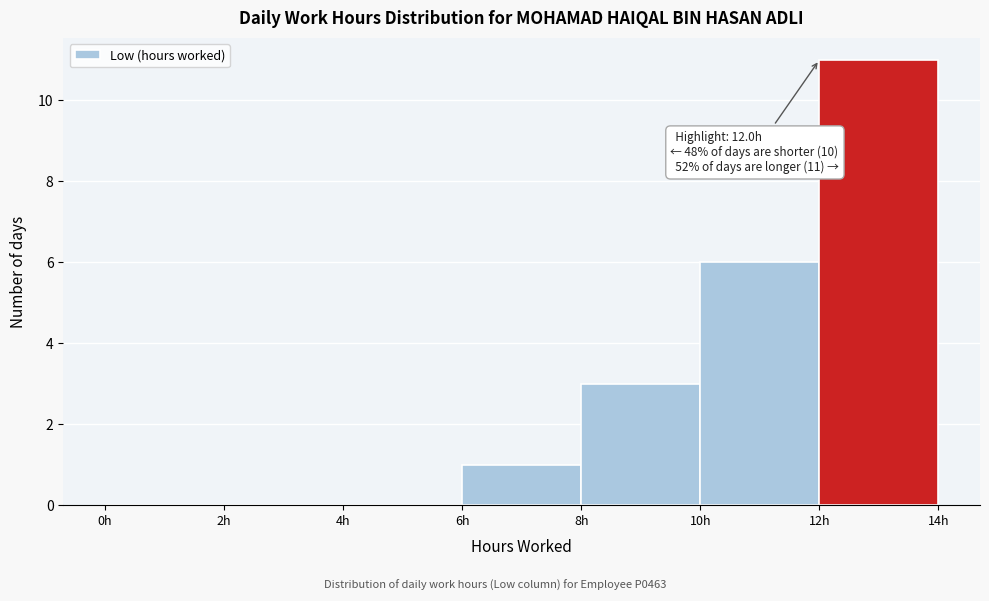

Over which range of the x-axis is the bar tallest?

12 to 14